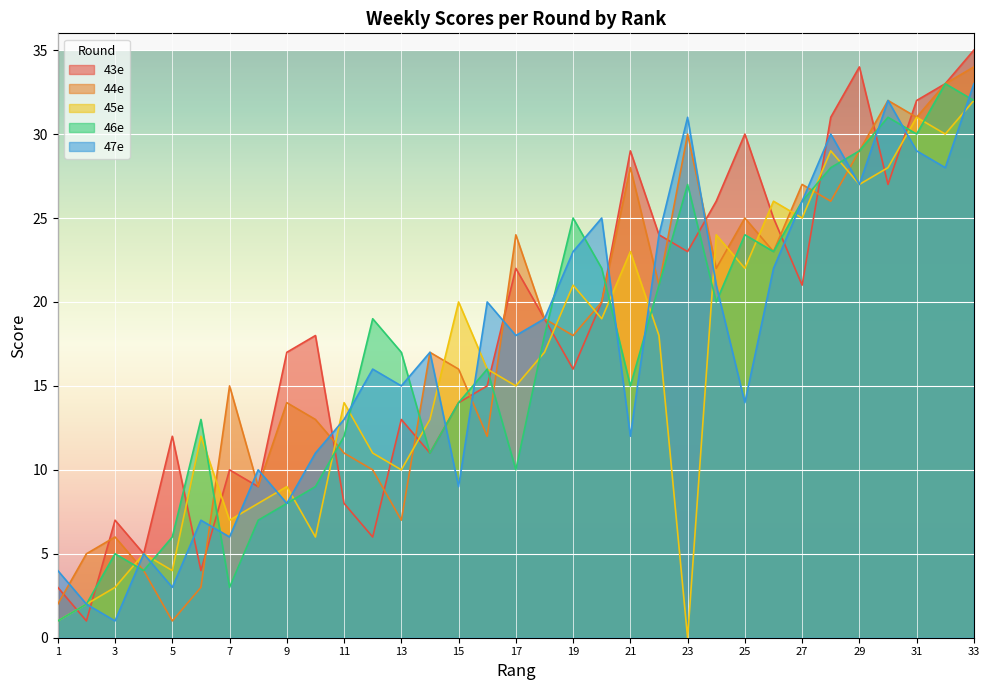

True or false: 46e has a value of 7 at 21.

False